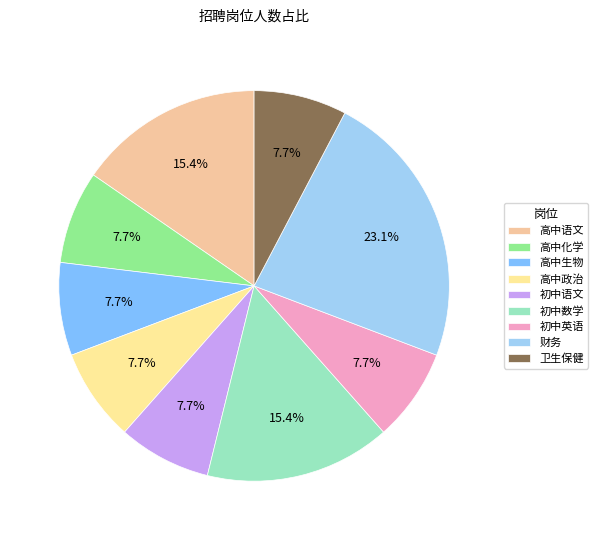

Count the number of slices in the pie.

9